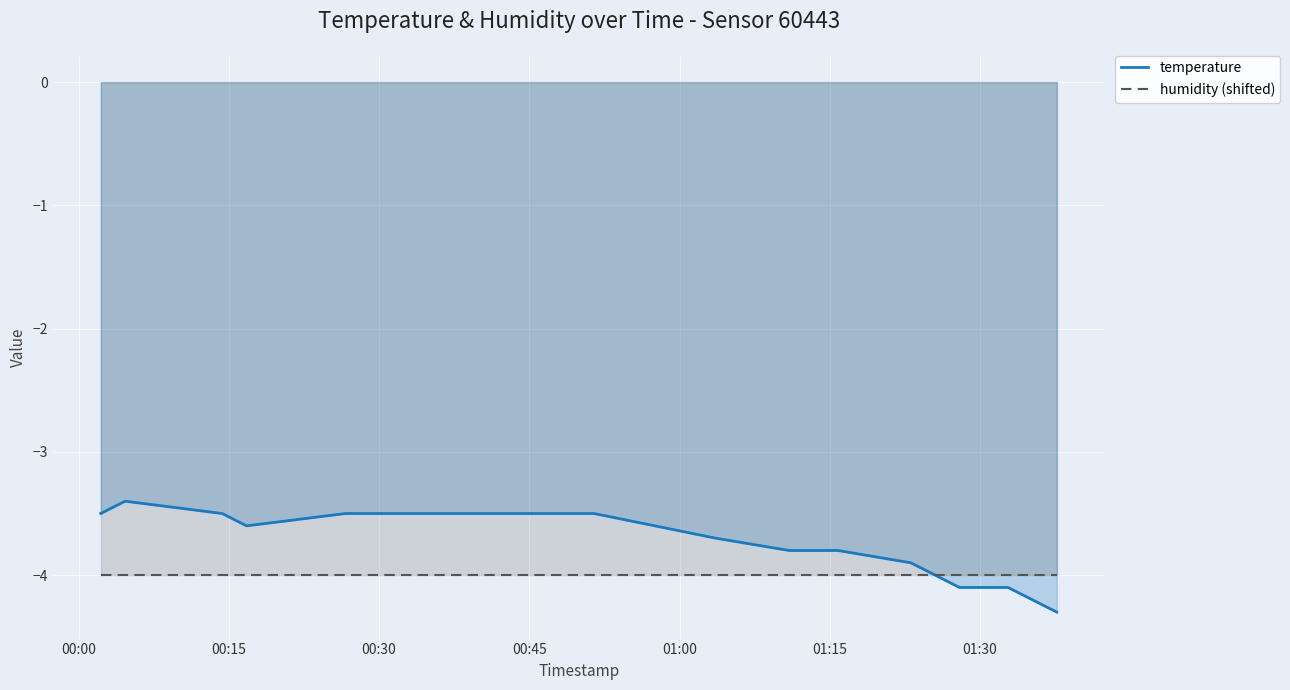

What is the maximum value shown in the chart?

-3.4